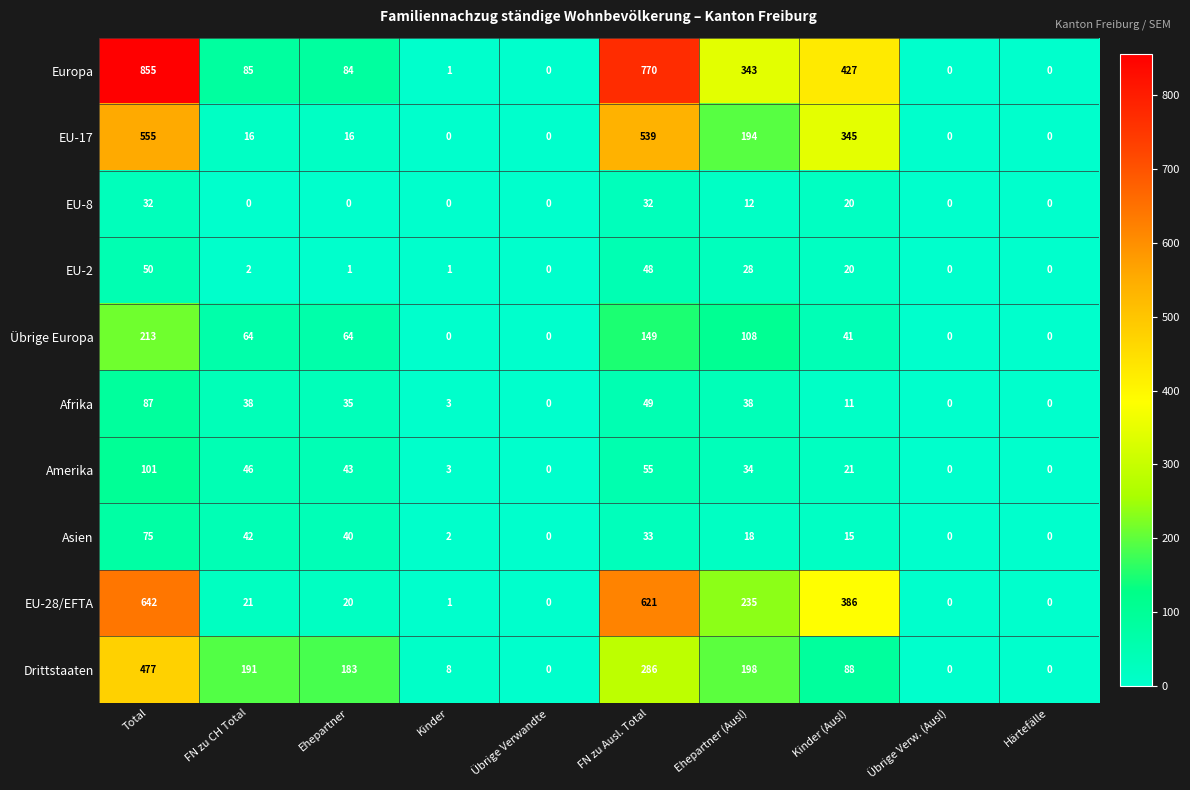

What is the maximum value for EU-28/EFTA?

642